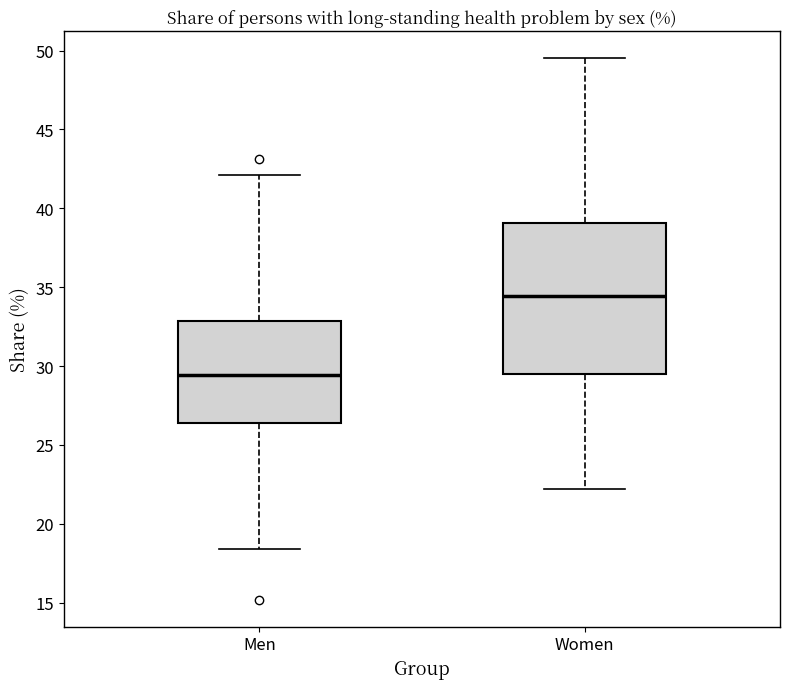

Where is the upper edge of the box for Men on the y-axis? The values are not printed on the chart, so give them approximately, as read against the axis.

33.0